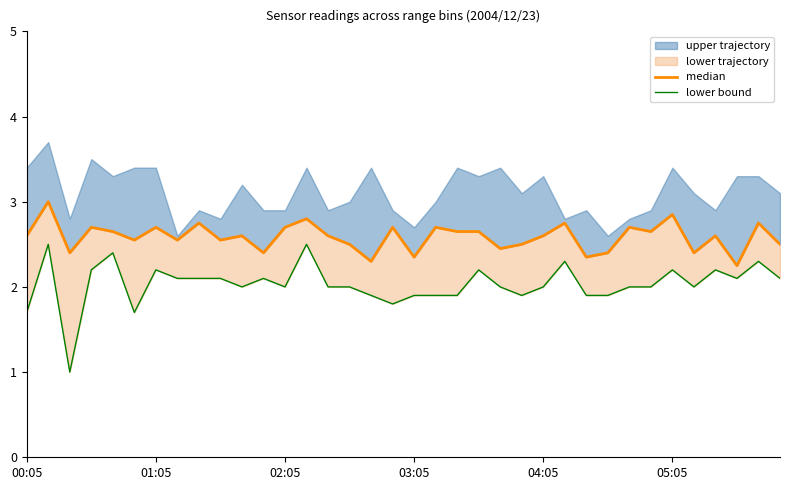

True or false: lower bound has more than 2 interior local peaks.

True